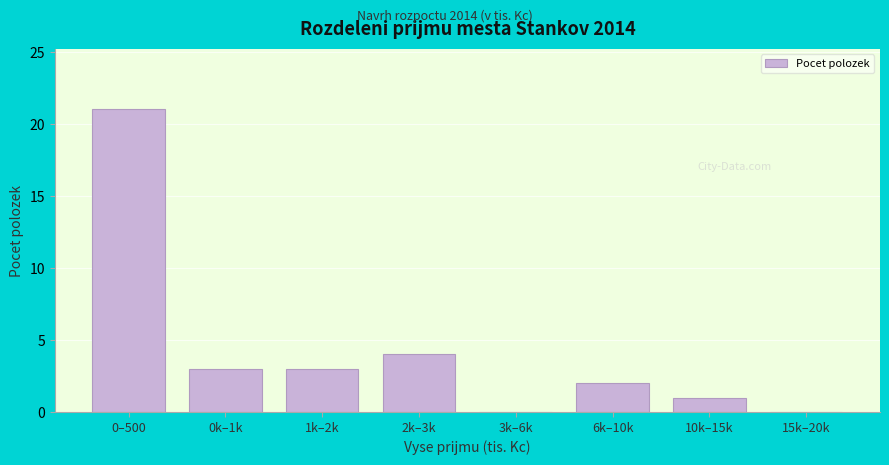

Reading right to left, extract all data points from this chart.

15k–20k=0	10k–15k=1	6k–10k=2	3k–6k=0	2k–3k=4	1k–2k=3	0k–1k=3	0–500=21